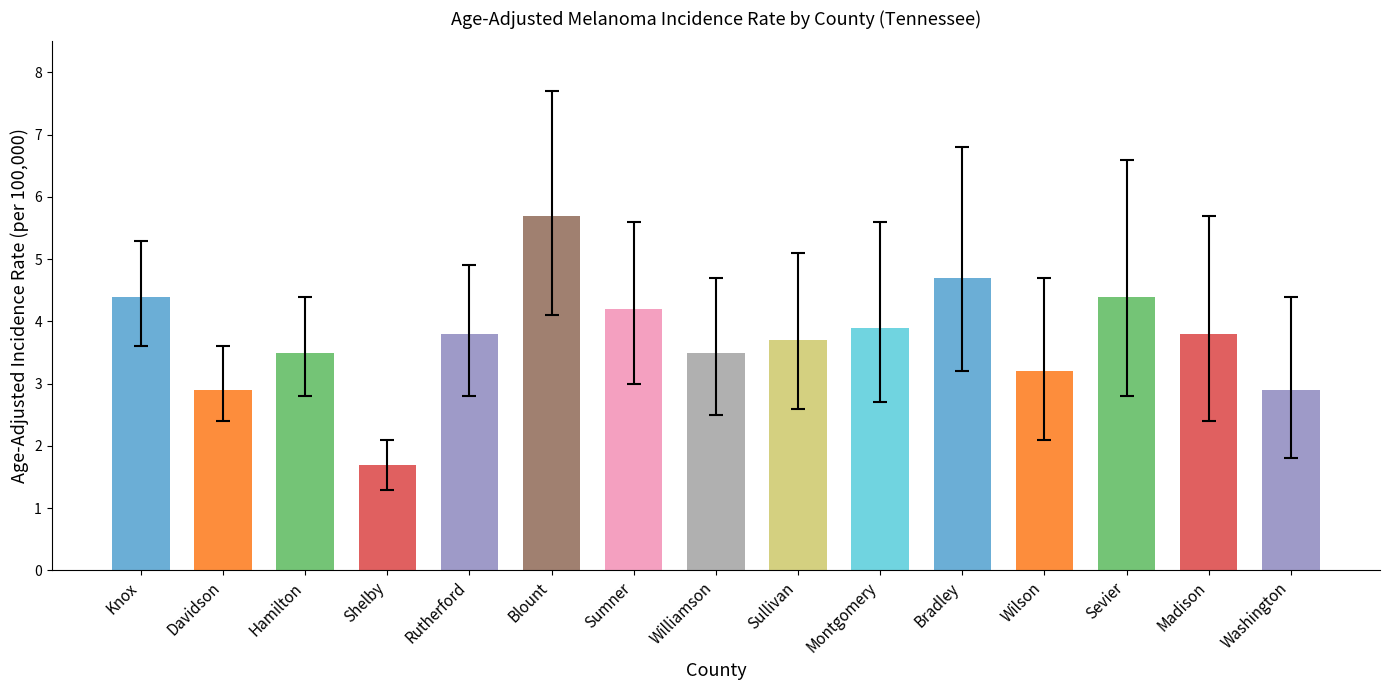

The chart shows a value of 2.9 at Washington. True or false?

True